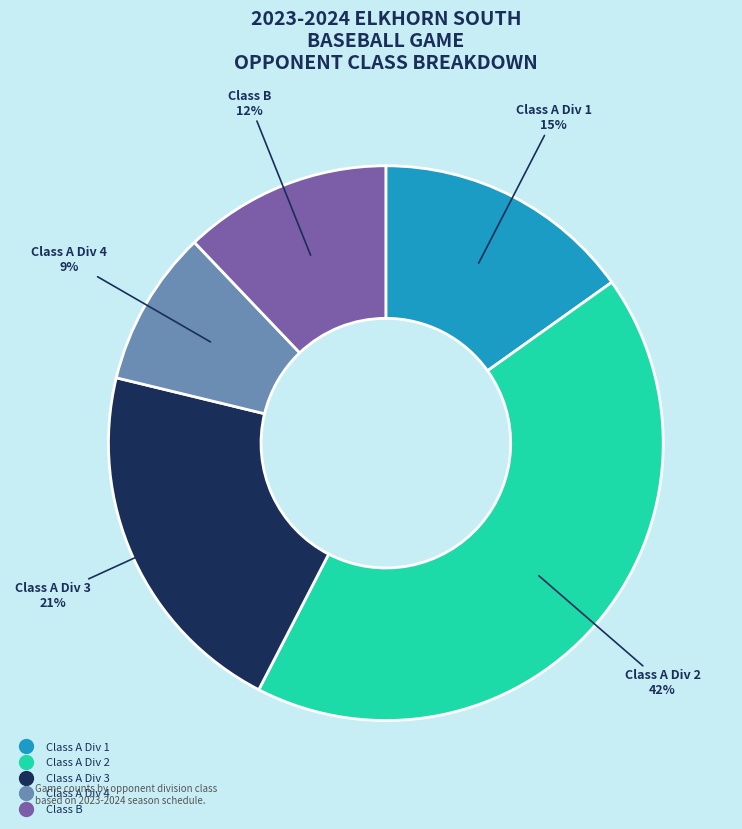

Does any single category account for the majority?

No